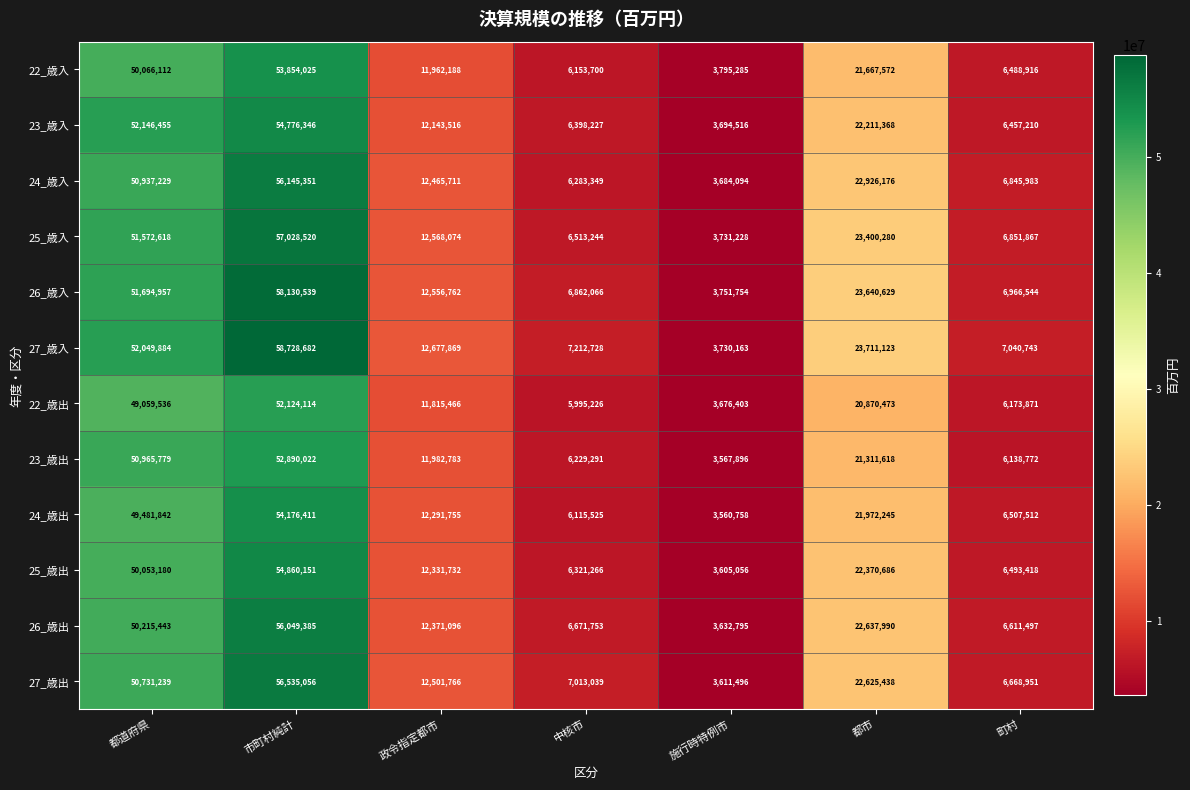

Between 都道府県 and 施行時特例市, which series saw the biggest shift?

23_歳入